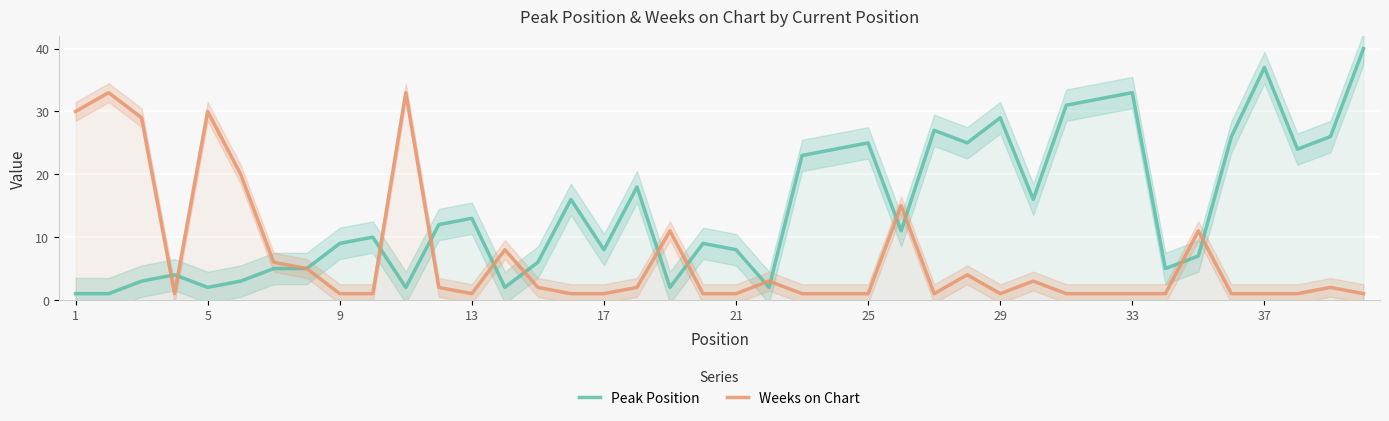

What is the average value of the Weeks on Chart series?

7